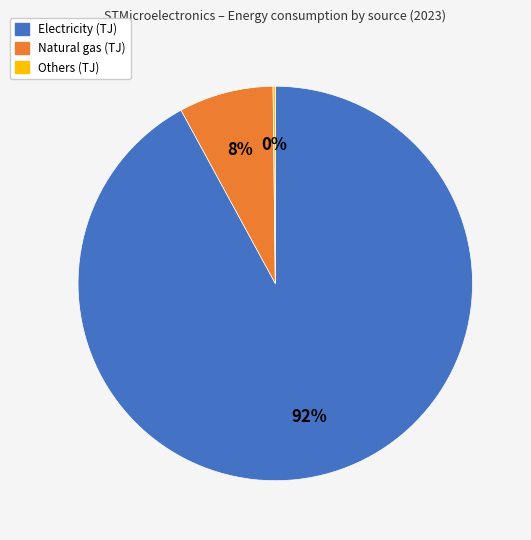

To the nearest percent, what percentage of the pie is Electricity (TJ)?

92%